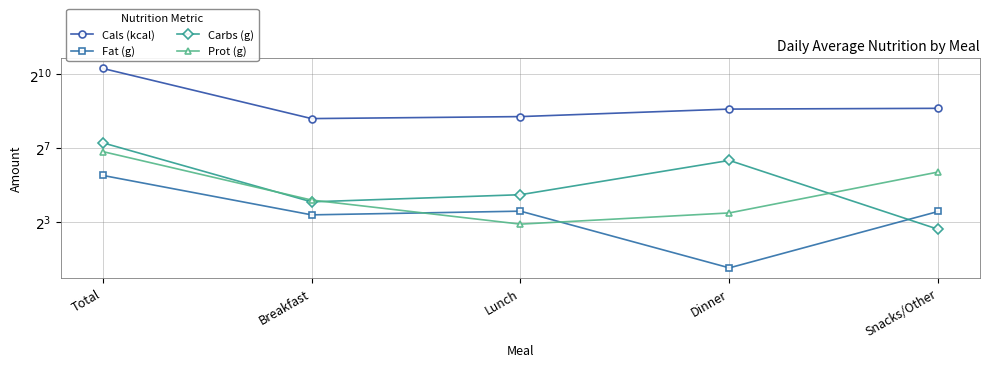

What is the maximum value for Fat (g)?

42.3